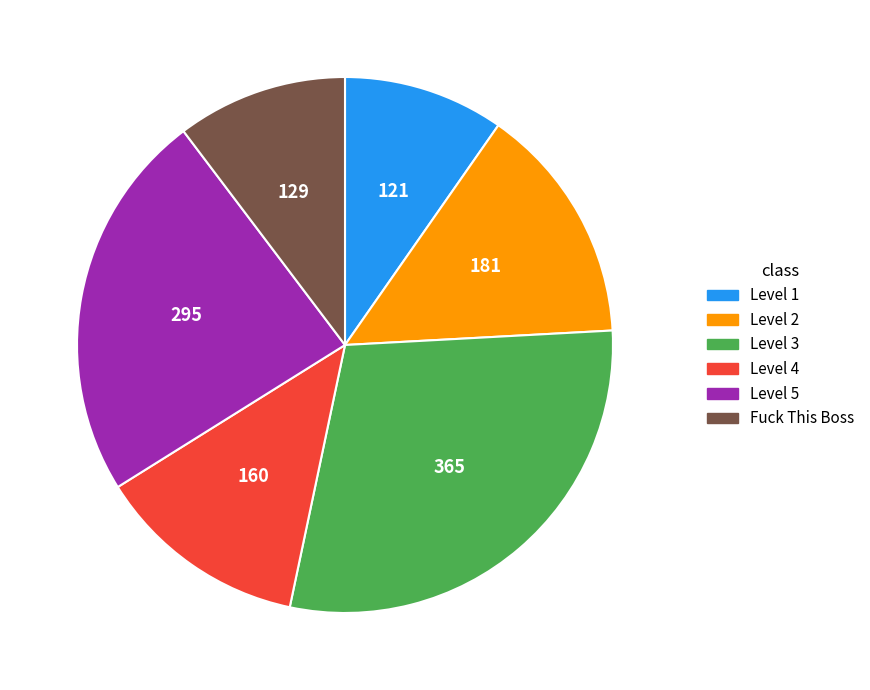

Count the number of slices in the pie.

6